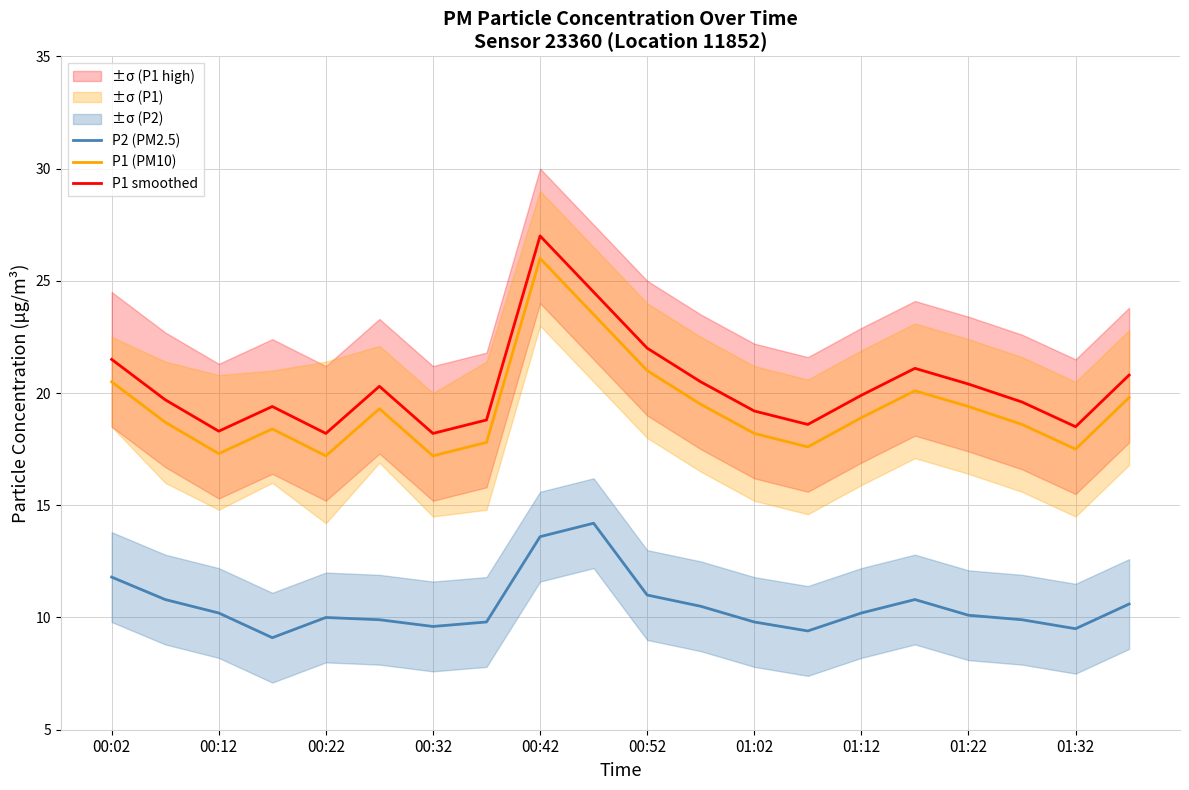

The value of P2 (PM2.5) at 00:52 is 3.4. True or false?

False